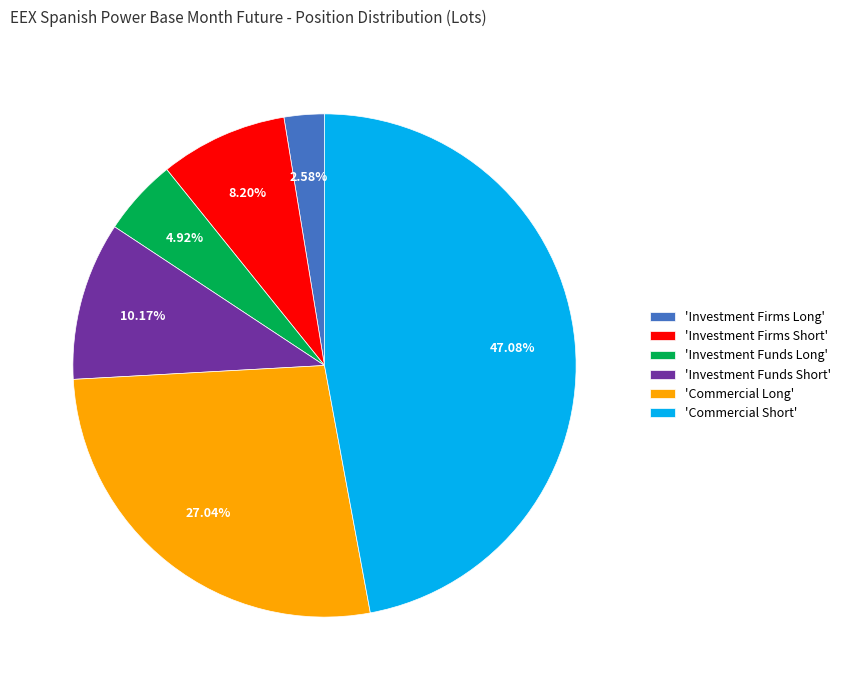

Rank the categories by value from lowest to highest.

'Investment Firms Long', 'Investment Funds Long', 'Investment Firms Short', 'Investment Funds Short', 'Commercial Long', 'Commercial Short'